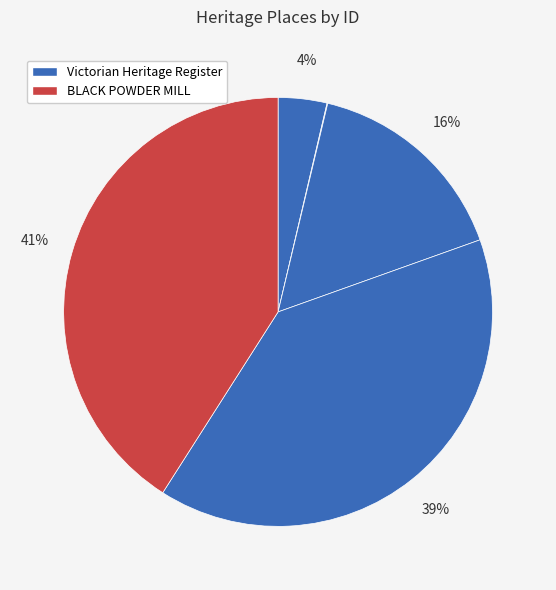

To the nearest percent, what is the difference between the largest and smallest slice percentages?

41%